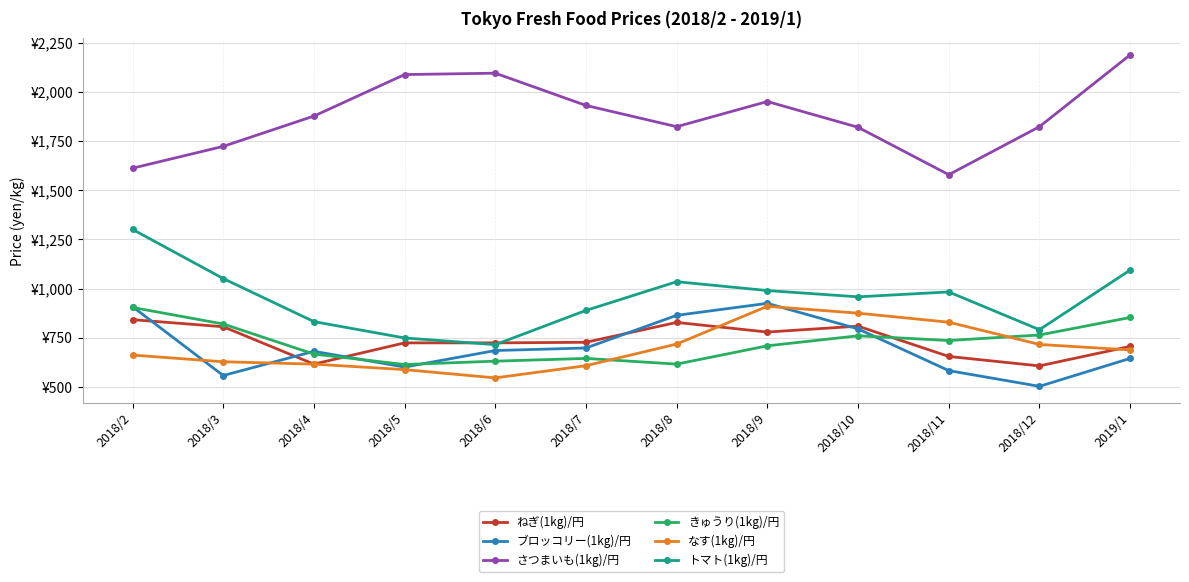

What are all the series names shown in the legend?

ねぎ(1kg)/円, ブロッコリー(1kg)/円, さつまいも(1kg)/円, きゅうり(1kg)/円, なす(1kg)/円, トマト(1kg)/円